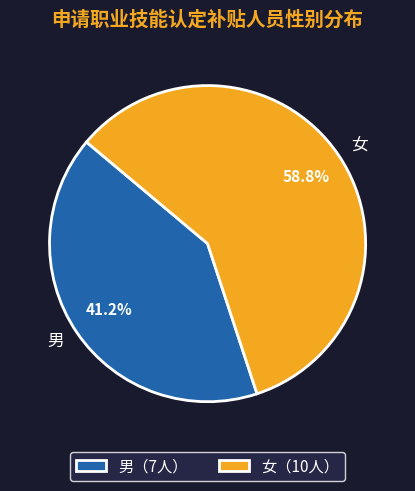

Combined, what portion of the pie is 男 and 女?

100.0%